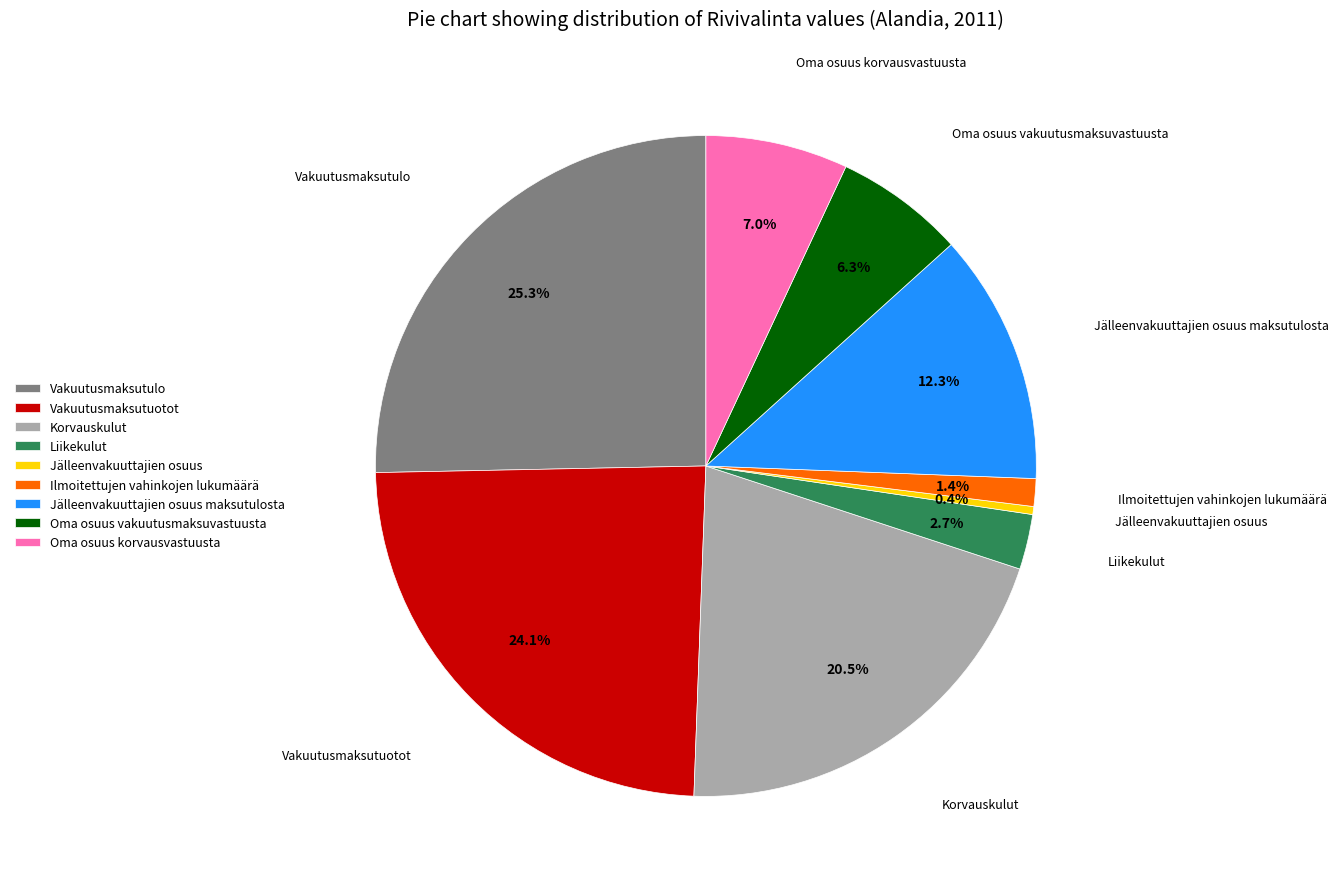

To the nearest percent, what percentage of the pie is Vakuutusmaksutuotot?

24%